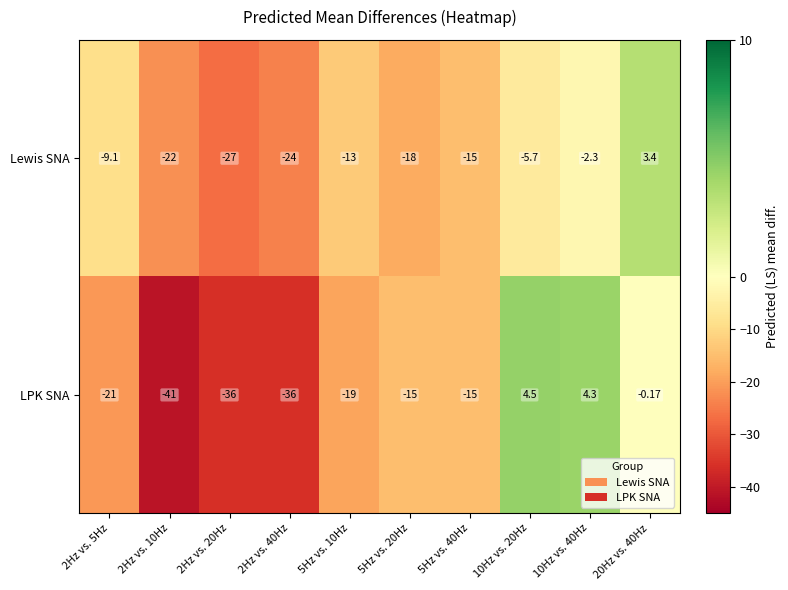

Is the value of Lewis SNA at 2Hz vs. 5Hz greater than the value of LPK SNA at 2Hz vs. 10Hz?

Yes